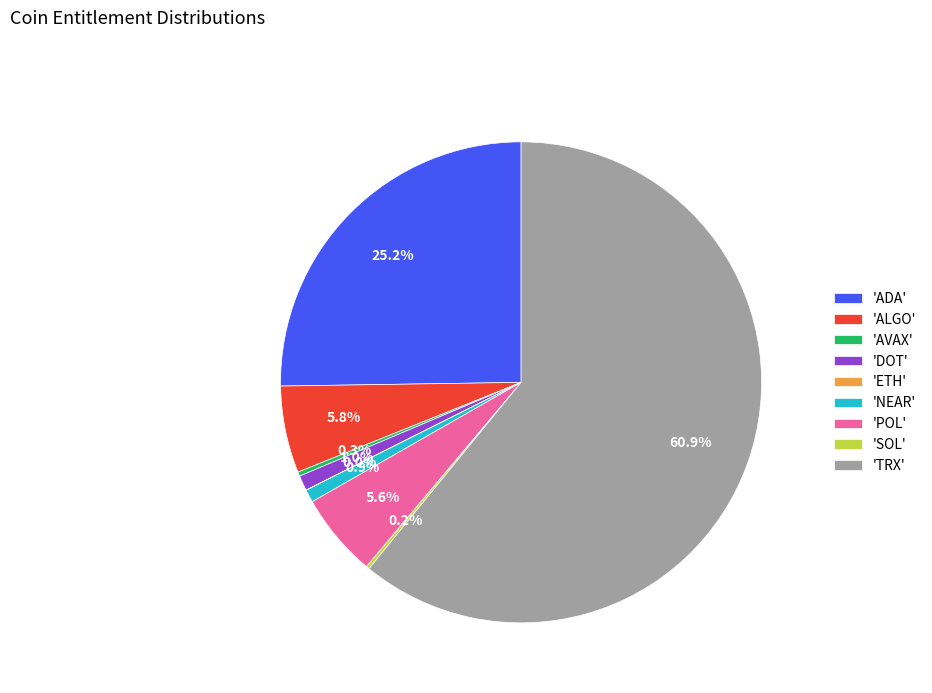

To the nearest percent, what is the average slice percentage?

11%